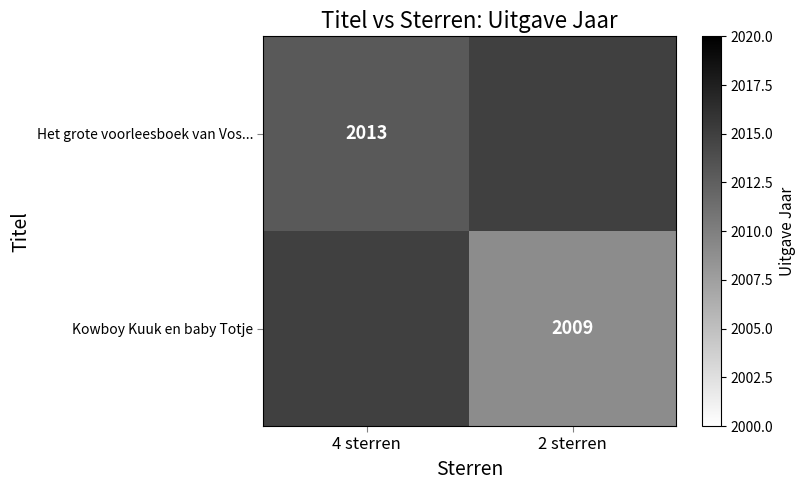

Is it true that Kowboy Kuuk en baby Totje equals 3559 at 2 sterren?

False